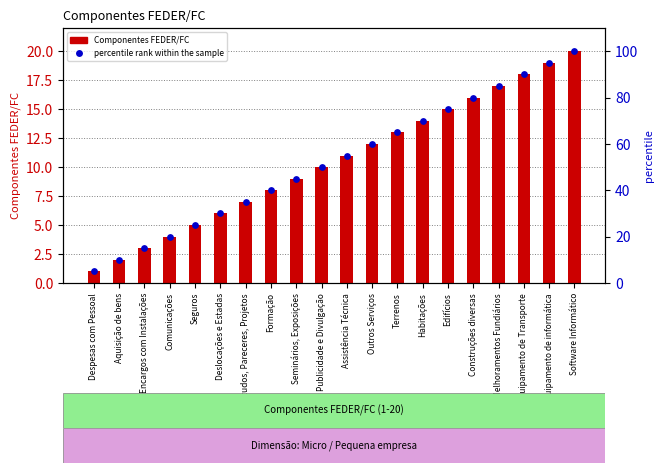

Which series reaches the maximum Y coordinate?

percentile rank within the sample